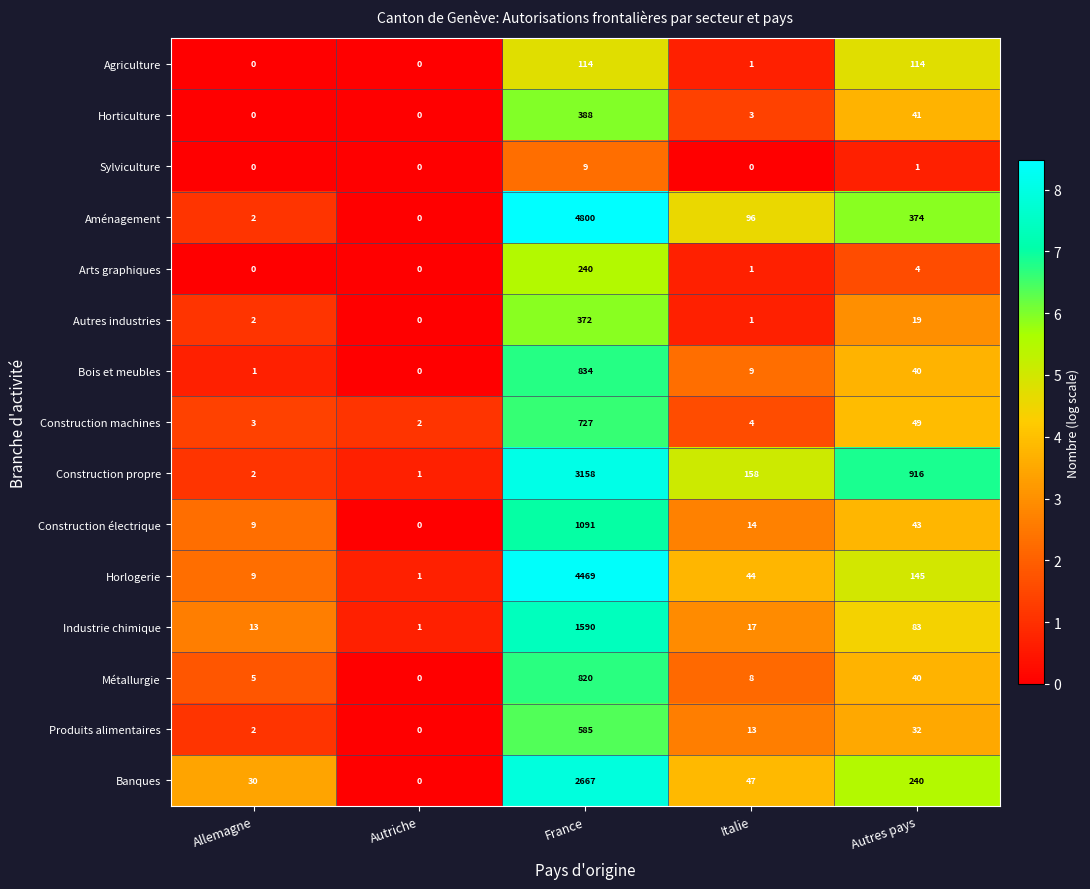

What is the maximum value shown in the chart?

4800